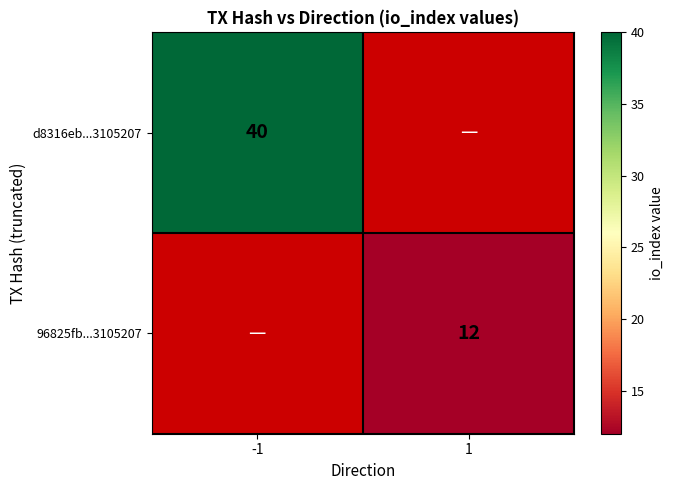

Which category has the highest value across all series?

-1